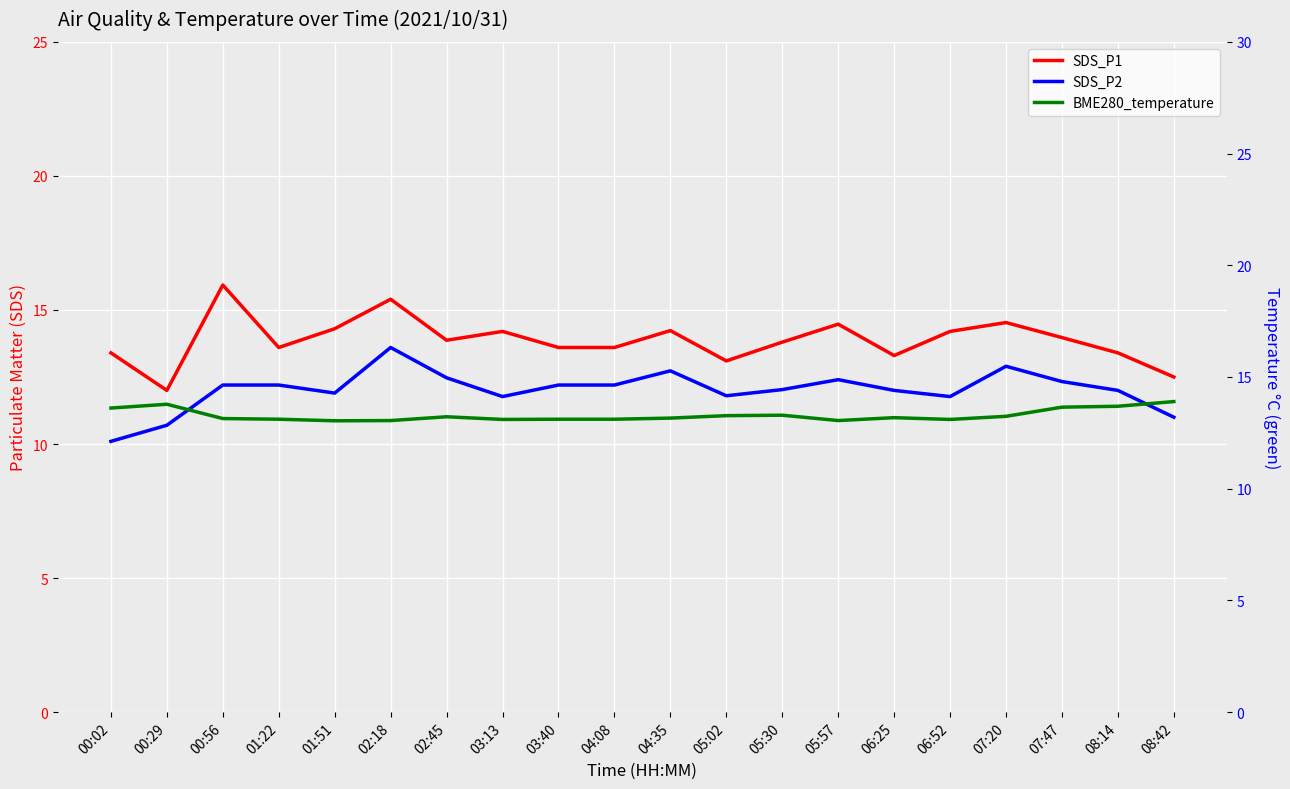

True or false: SDS_P2 has a value of 16.5 at 08:14.

False